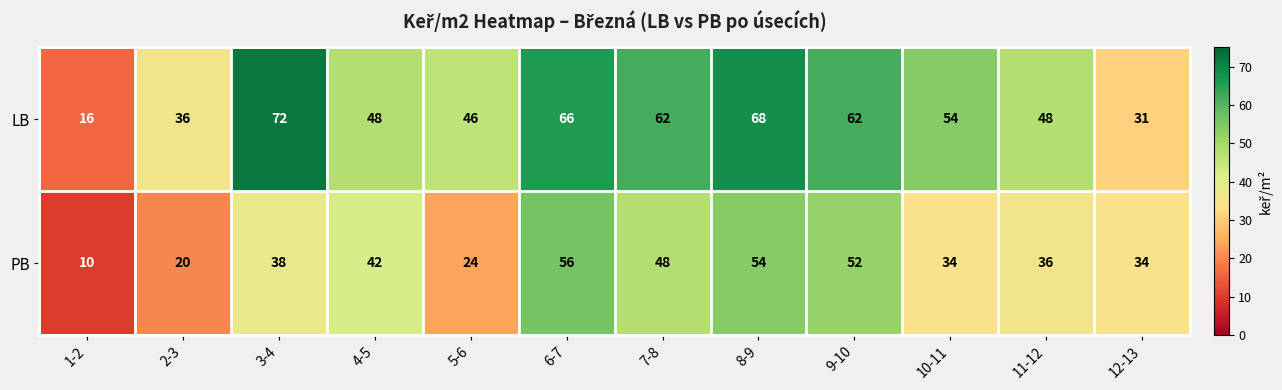

What is the difference between the highest and lowest values at 9-10?

10